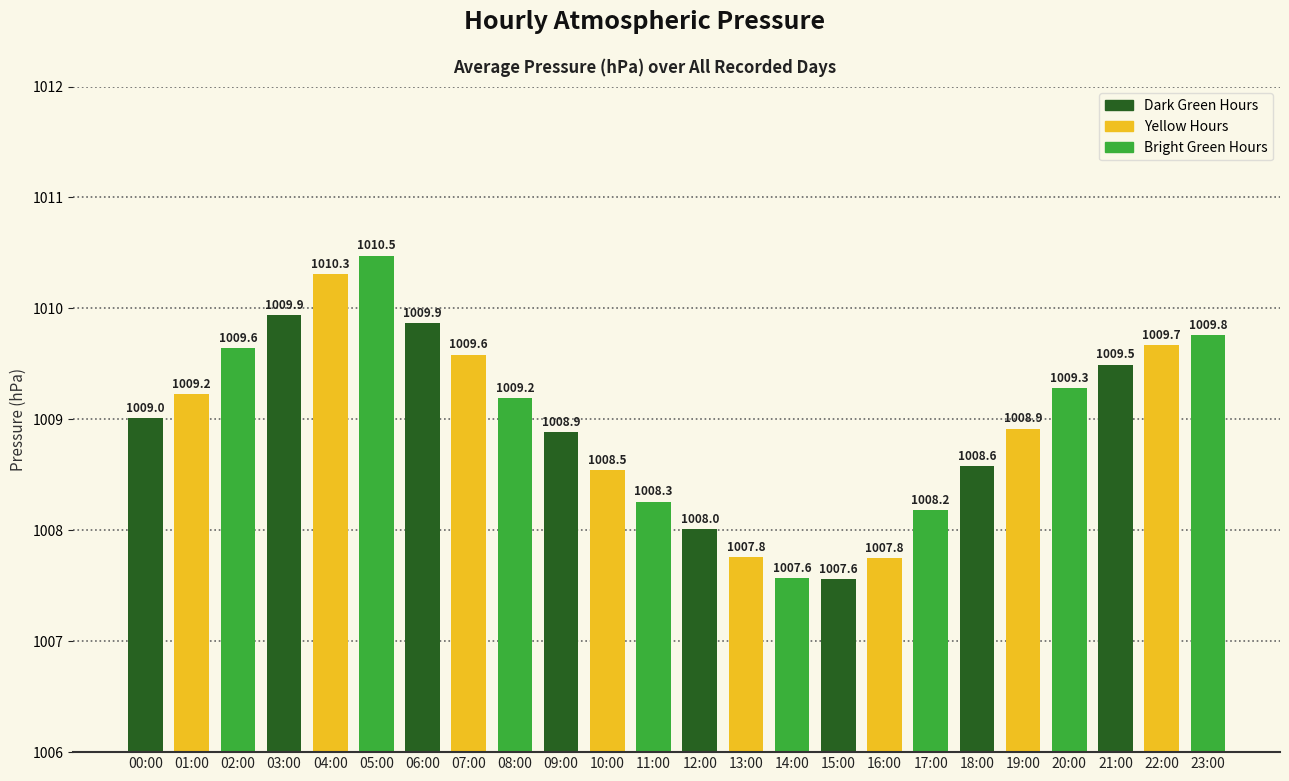

What is the minimum value shown in the chart?

1007.6